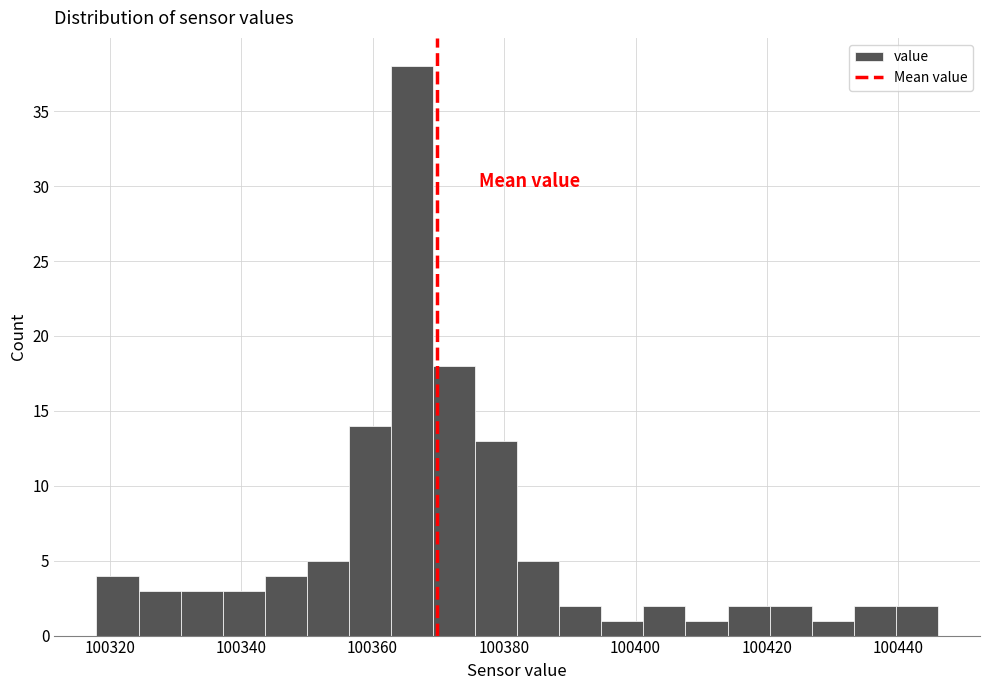

Around what value on the x-axis is the tallest bar? Give the approximate position of its centre, as read against the axis.

100366